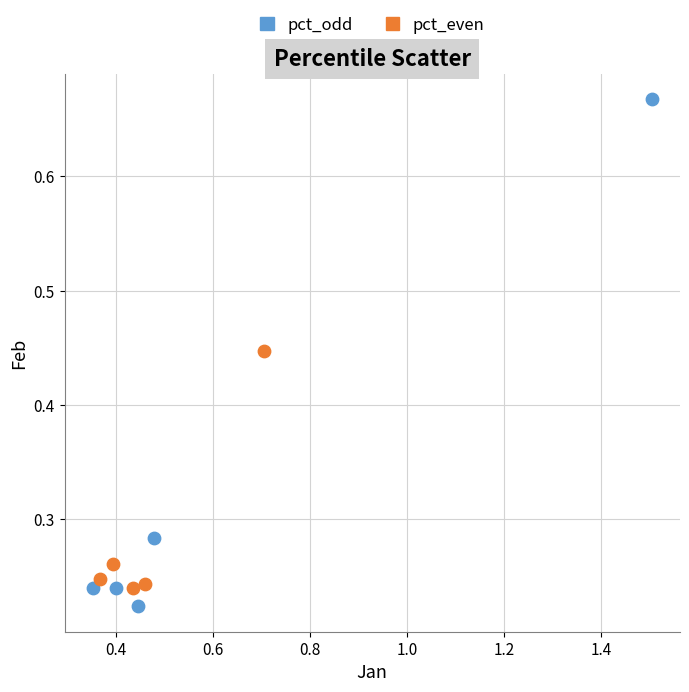

Which series has the largest Y range (max minus min)?

pct_odd